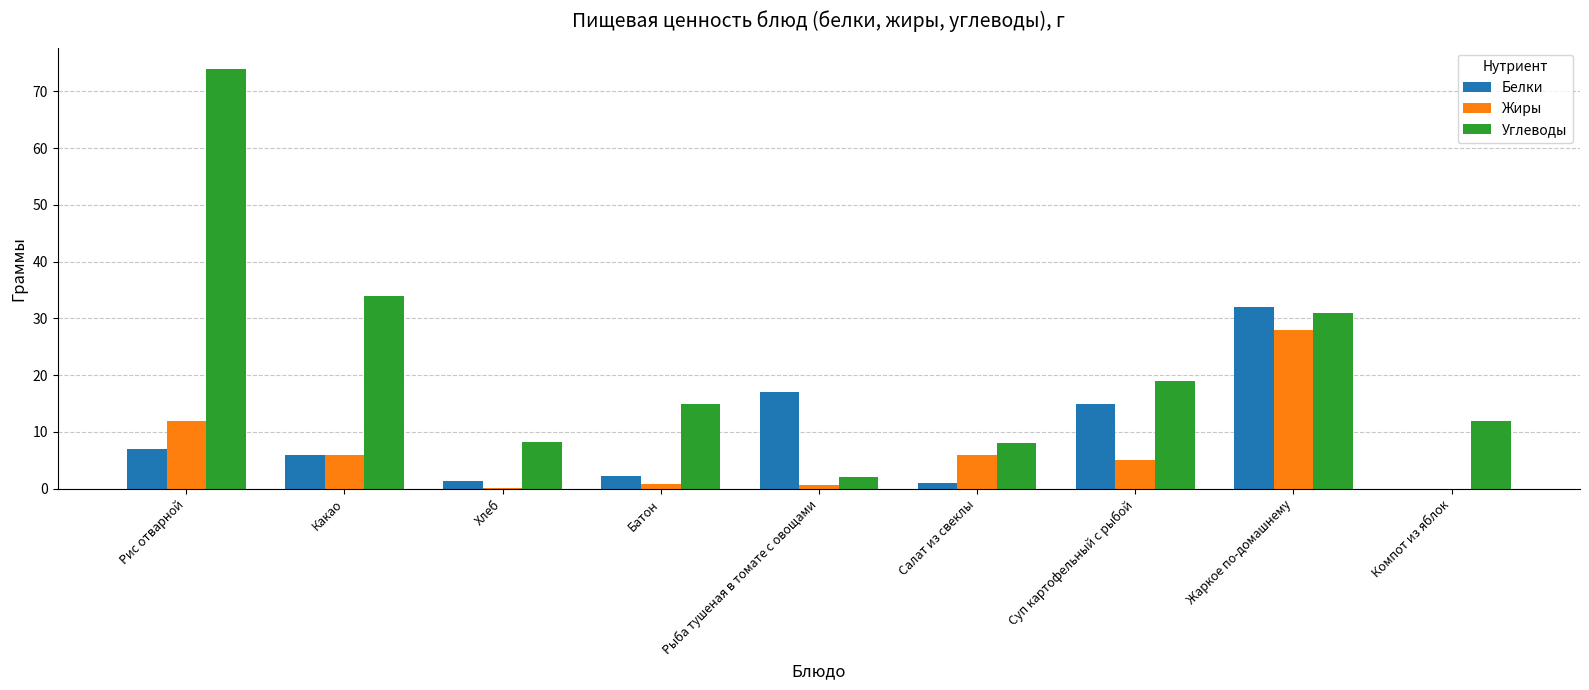

Which series has the largest total across all categories?

Углеводы